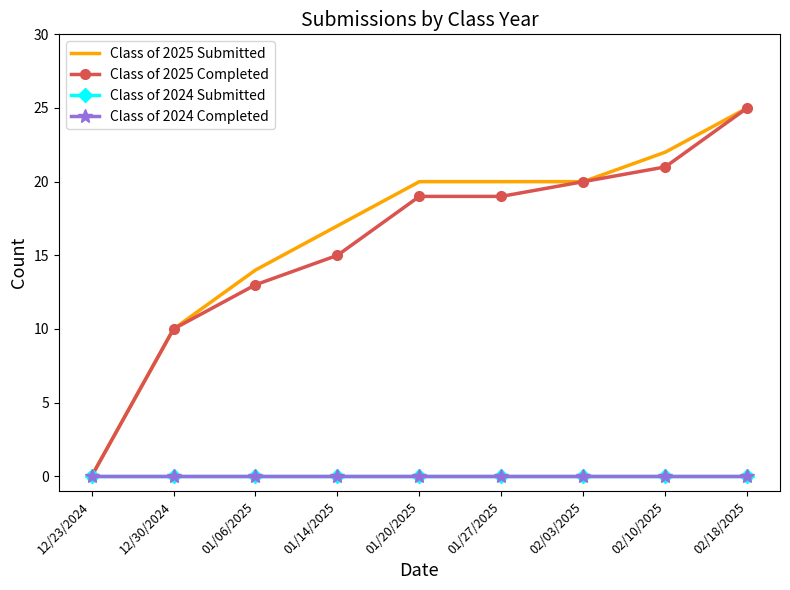

How many lines are shown in the chart?

4